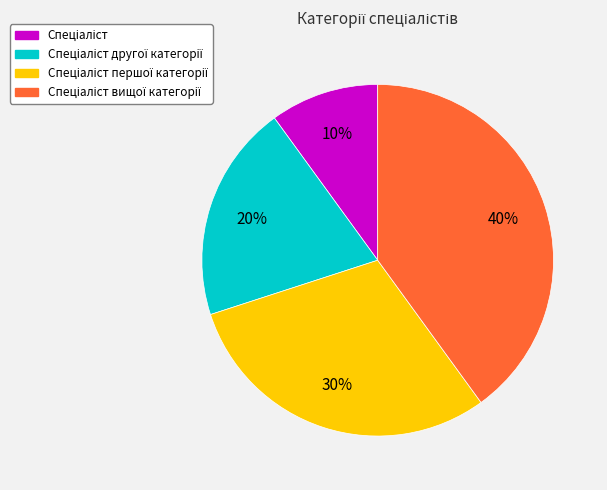

To the nearest percent, what is the difference between the largest and smallest slice percentages?

30%